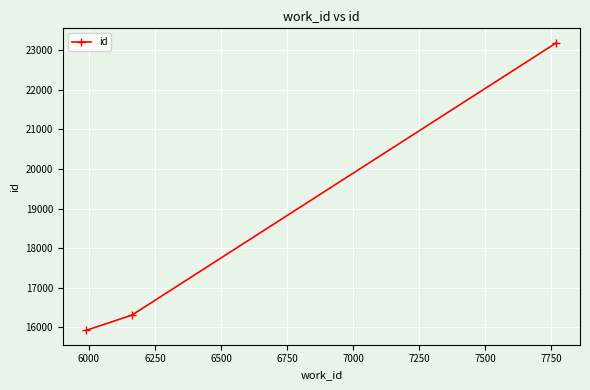

What is the smallest value displayed?

15925